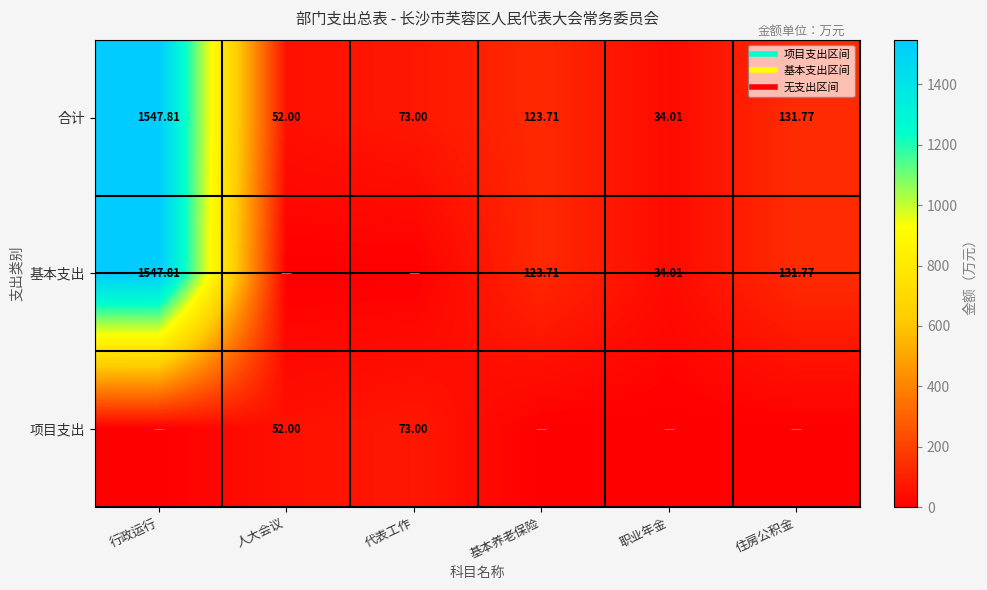

The value of 合计 at 代表工作 is 73.0. True or false?

True